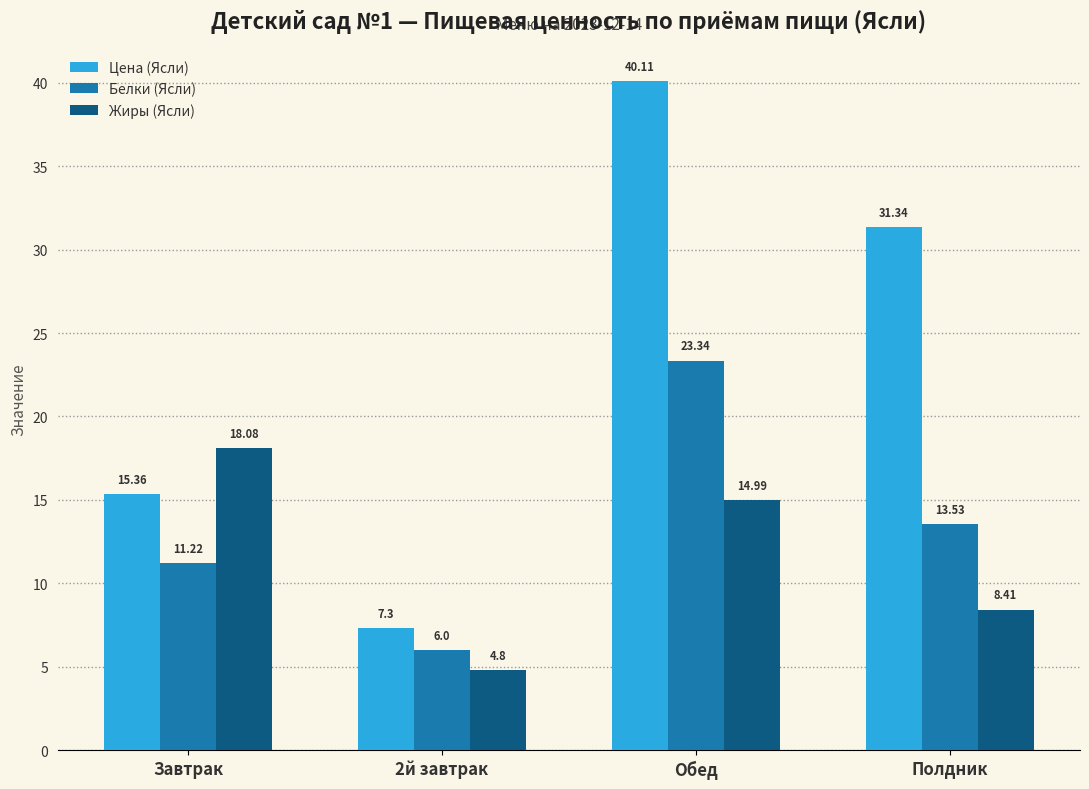

What are all the series names shown in the legend?

Цена (Ясли), Белки (Ясли), Жиры (Ясли)